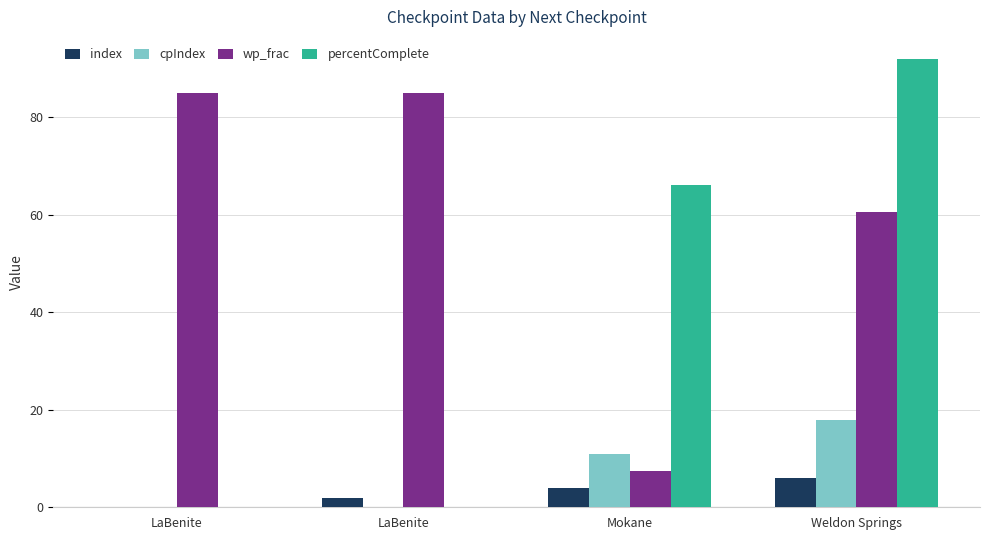

Are the bars horizontal?

No